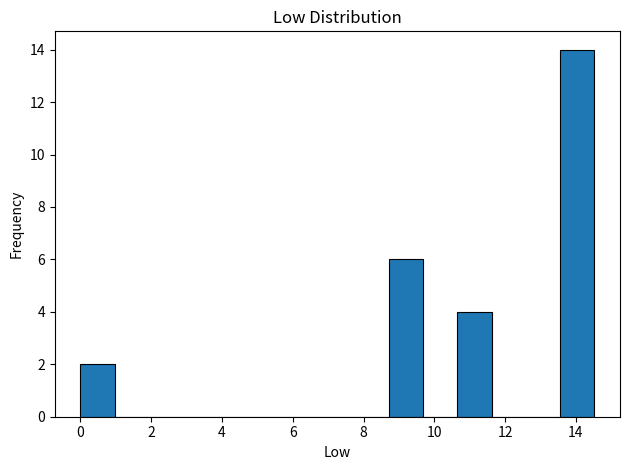

Over which range of the x-axis is the bar tallest?

13.6 to 14.6